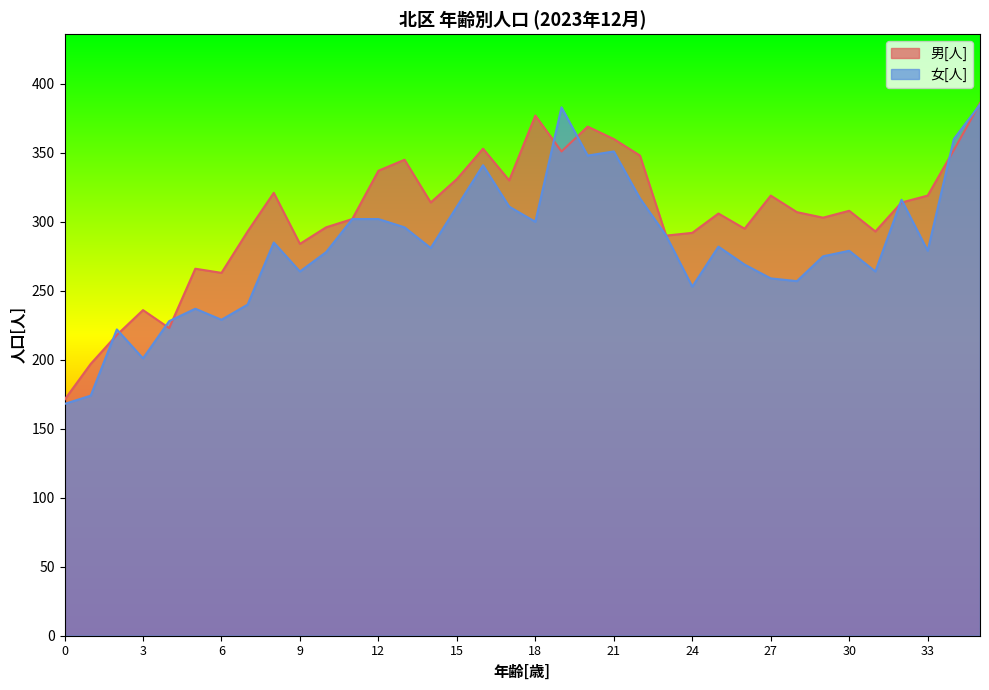

Where do 女[人] and 男[人] first cross each other?

1 and 2